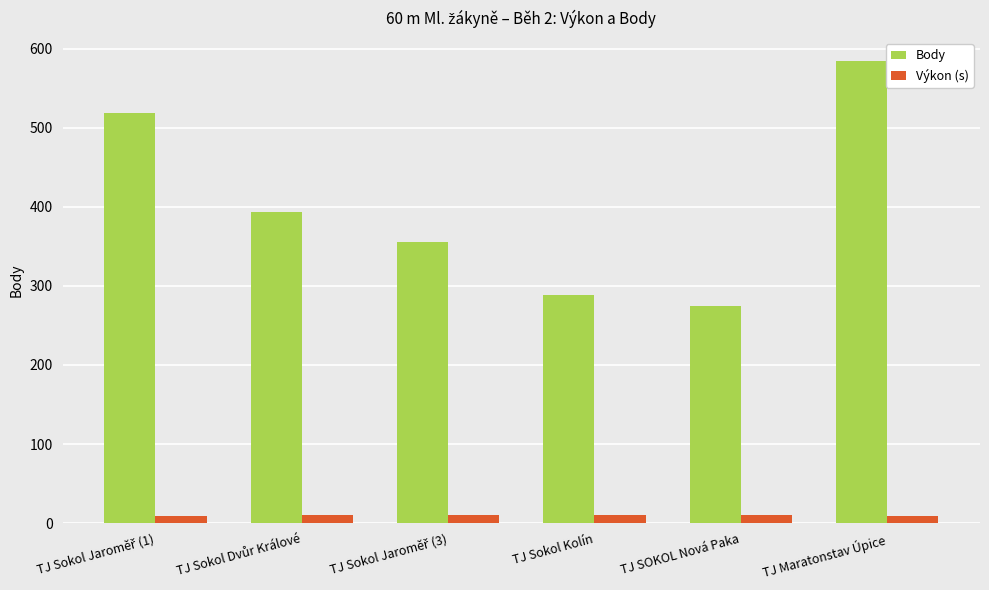

At which category is the sum across all series the highest?

TJ Maratonstav Úpice